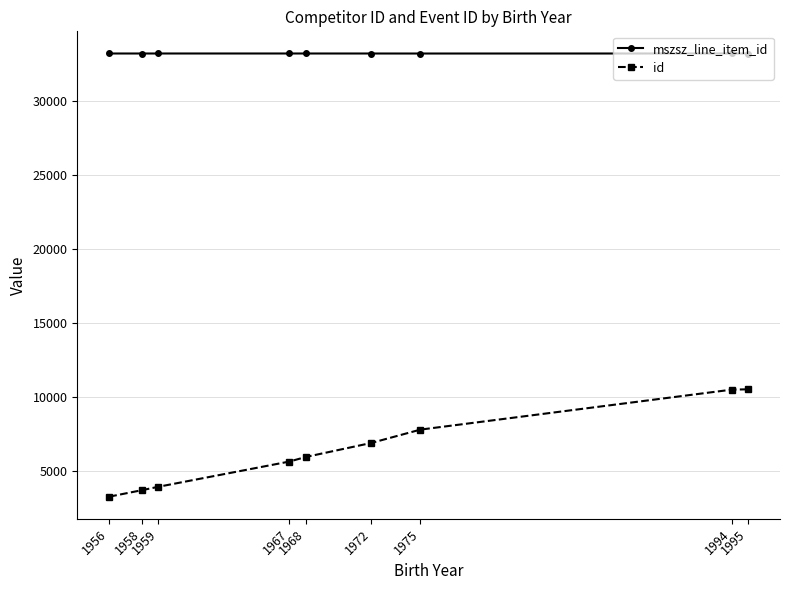

True or false: id and mszsz_line_item_id intersect in this chart.

False